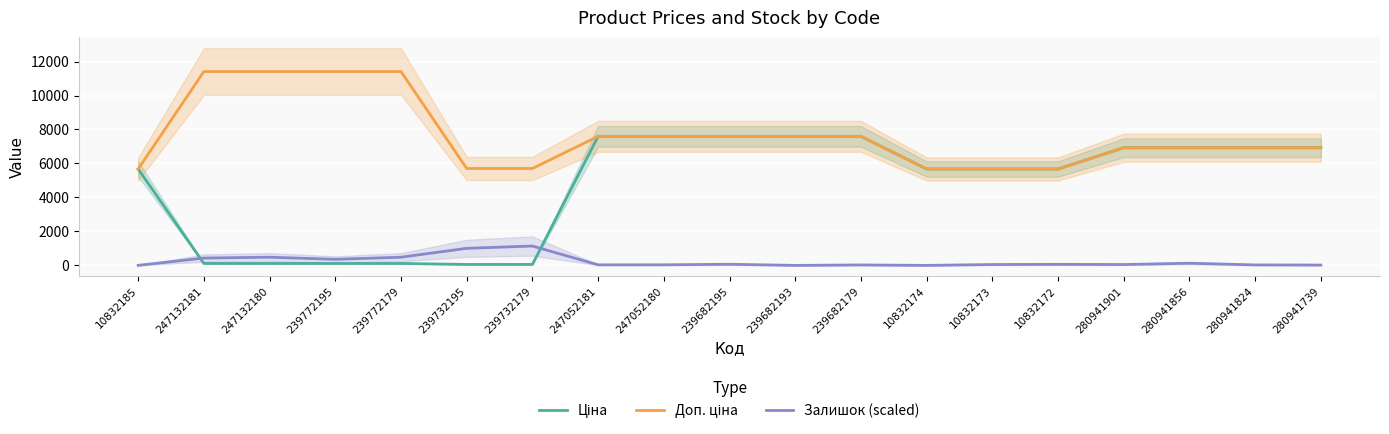

How many times do Ціна and Залишок (scaled) cross each other?

2